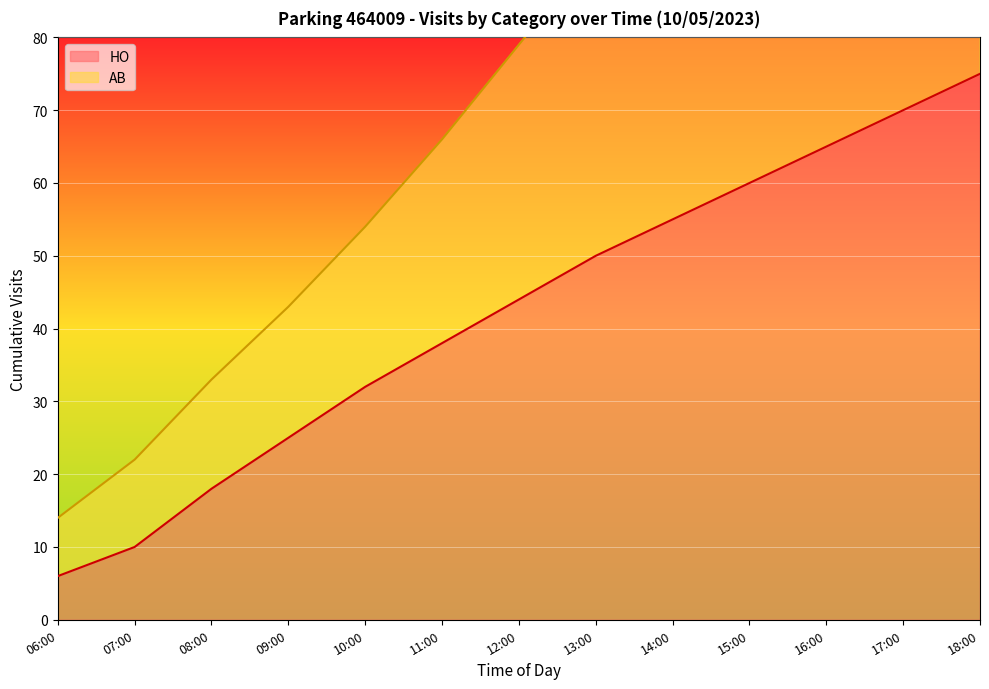

Reading left to right, what are all the values shown in this chart?

AB: 06:00=14	07:00=22	08:00=33	09:00=43	10:00=54	11:00=66	12:00=79	13:00=92	14:00=103	15:00=115	16:00=127	17:00=138	18:00=147
HO: 06:00=6	07:00=10	08:00=18	09:00=25	10:00=32	11:00=38	12:00=44	13:00=50	14:00=55	15:00=60	16:00=65	17:00=70	18:00=75